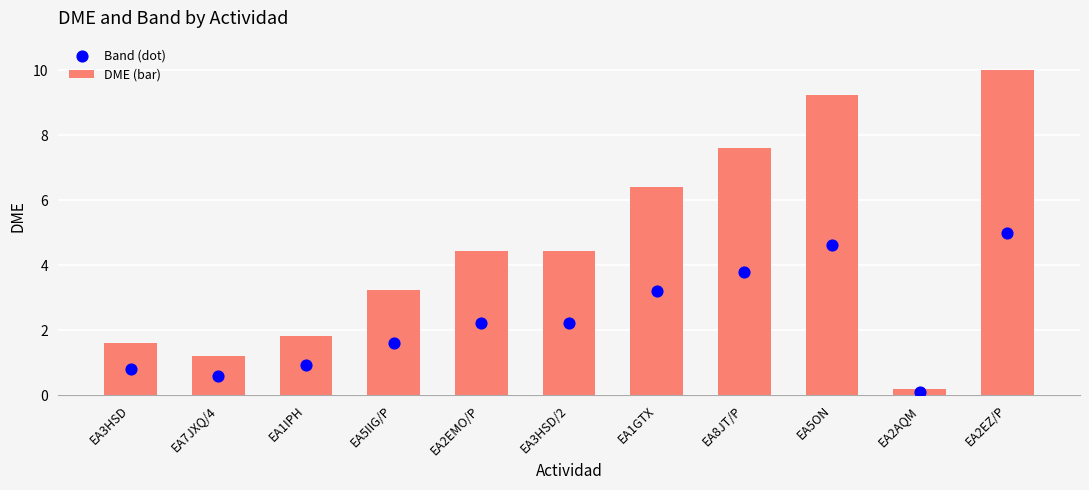

Which series contains the lowest Y value?

Band (dot)